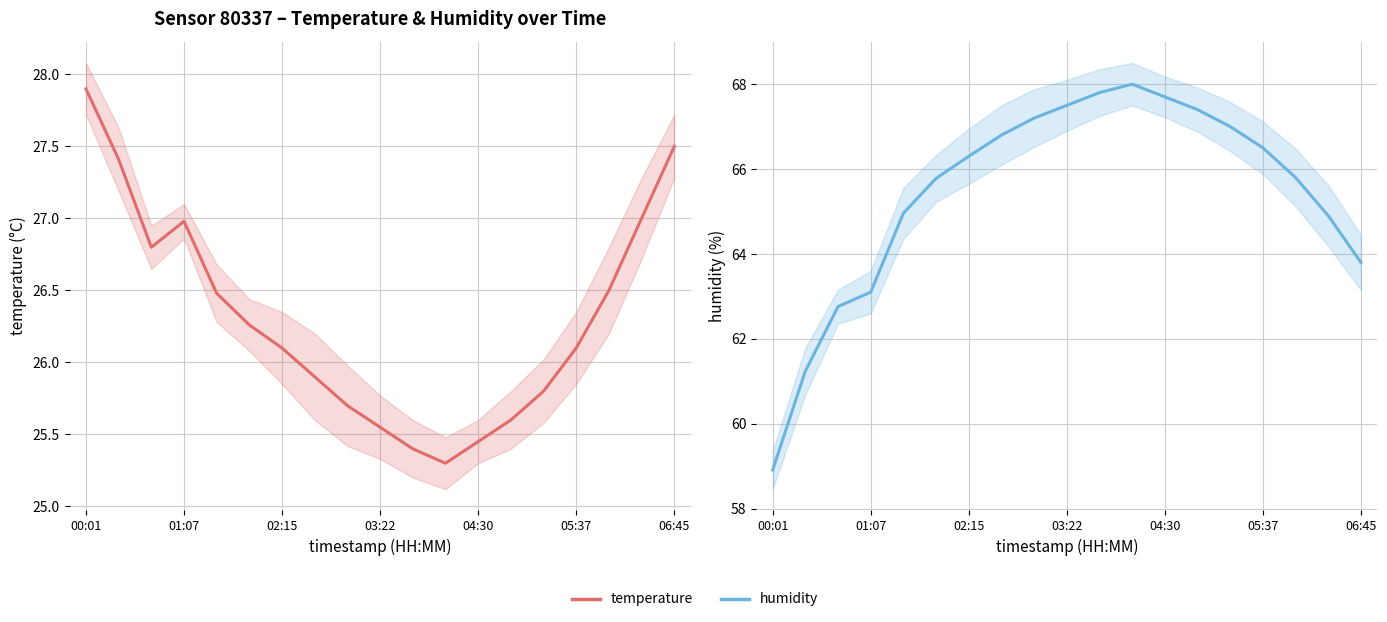

What is the difference between the second highest and second lowest values in the humidity series?

6.6